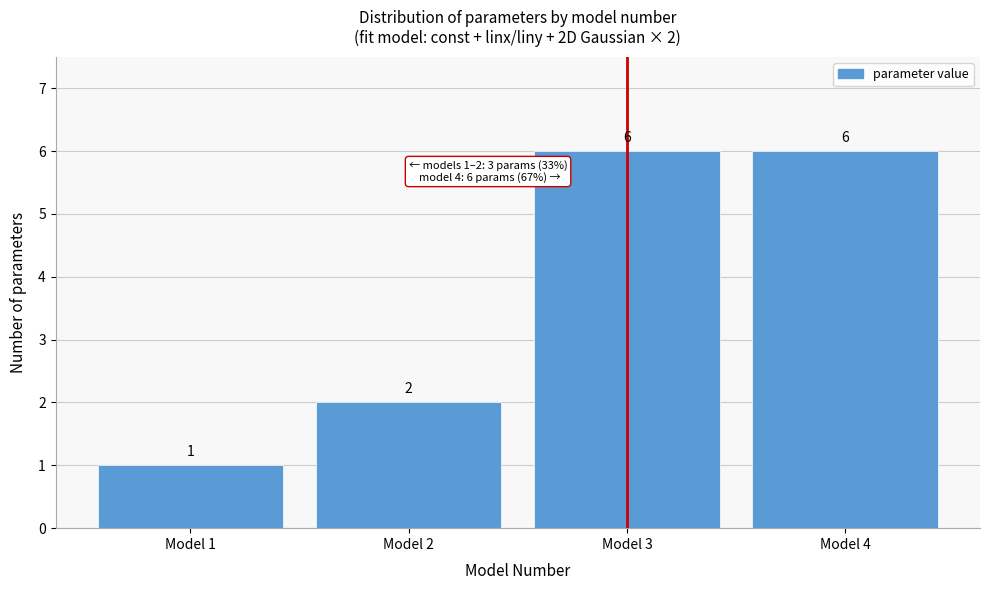

Reading left to right, list all the values displayed in this chart.

1	2	6	6